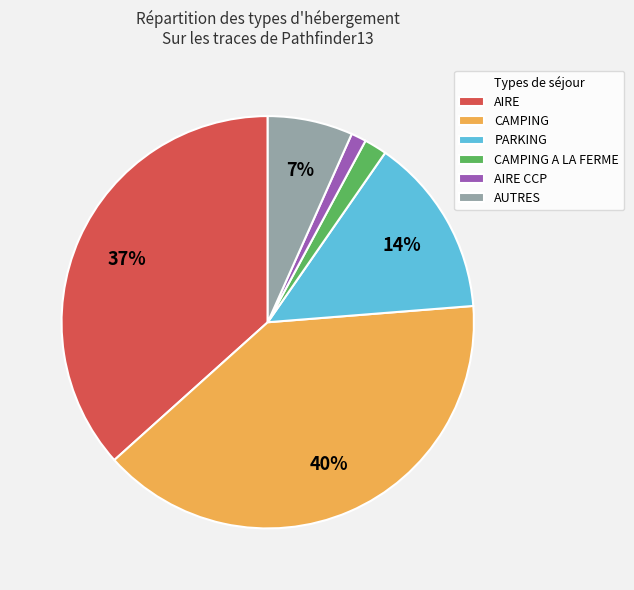

How many segments does this pie chart have?

6